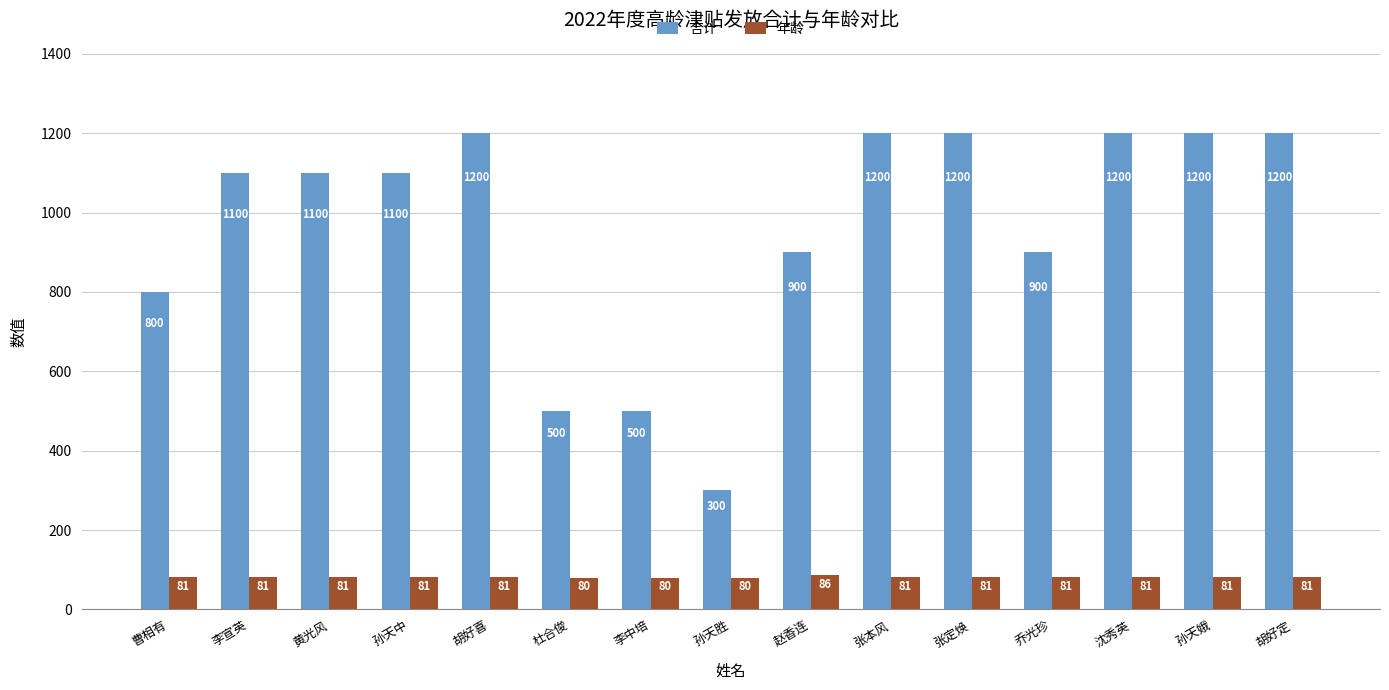

How many data points does each series have?

15